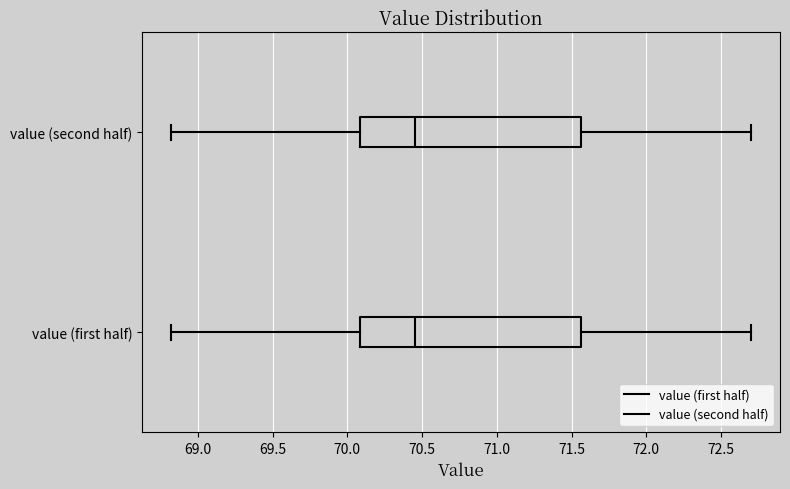

Where does the left whisker of the box for value (second half) end on the x-axis? The values are not printed on the chart, so give them approximately, as read against the axis.

68.80